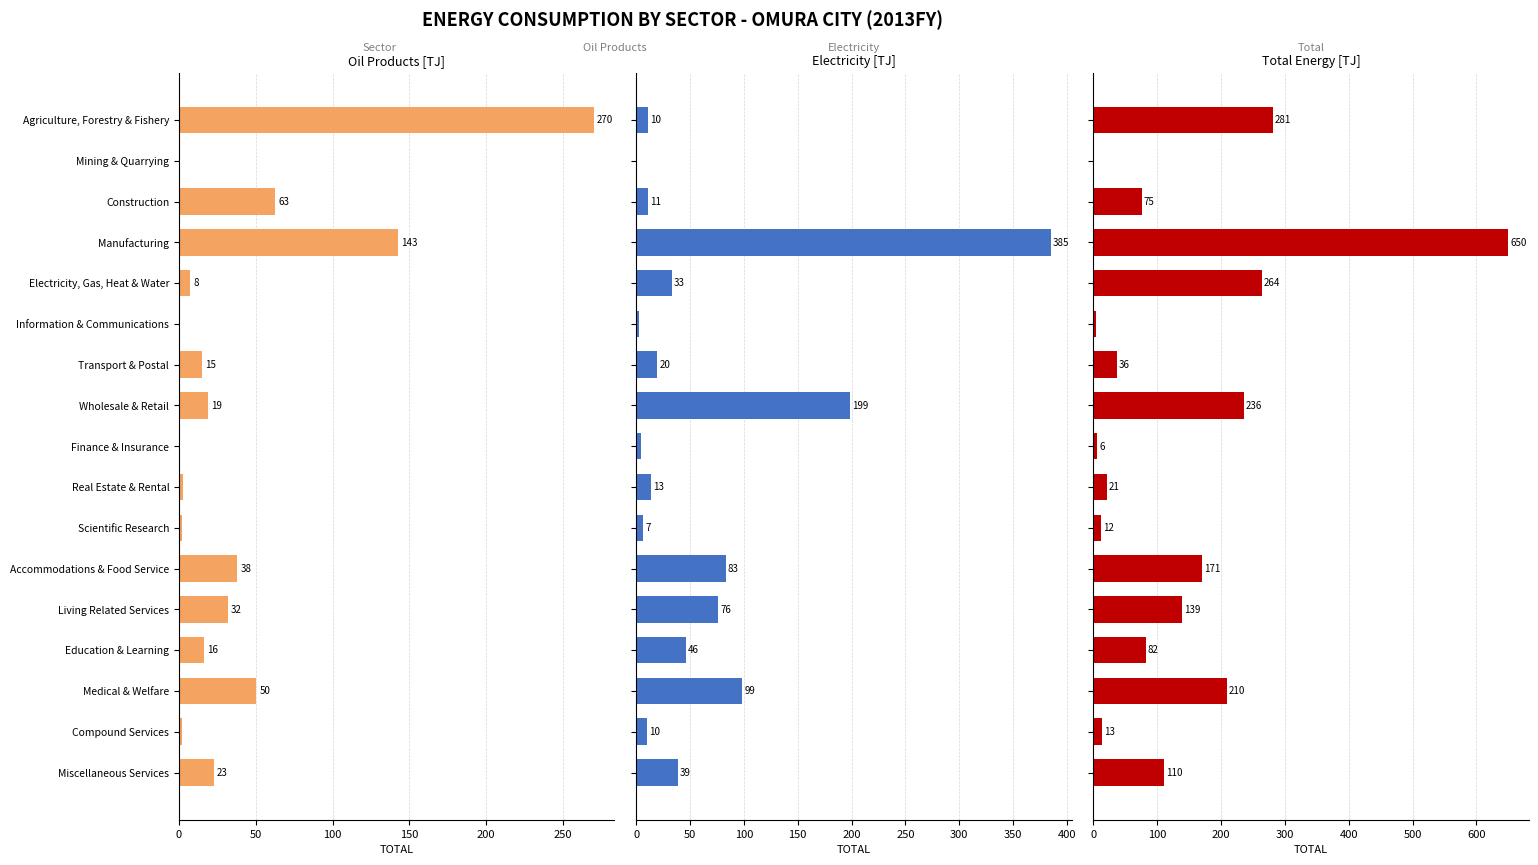

How many distinct data groups are displayed?

3